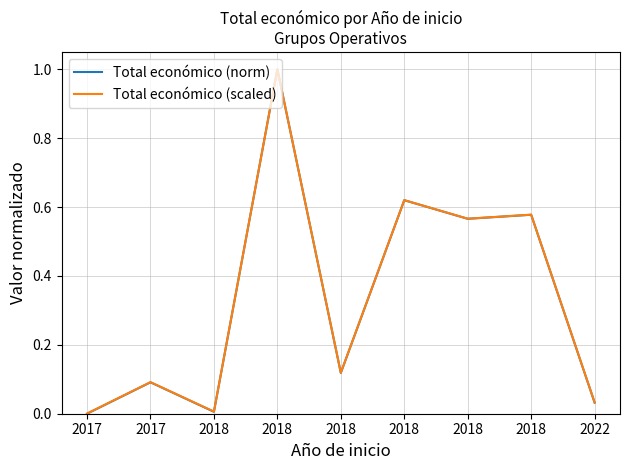

Is this an area chart (filled region under the line)?

No